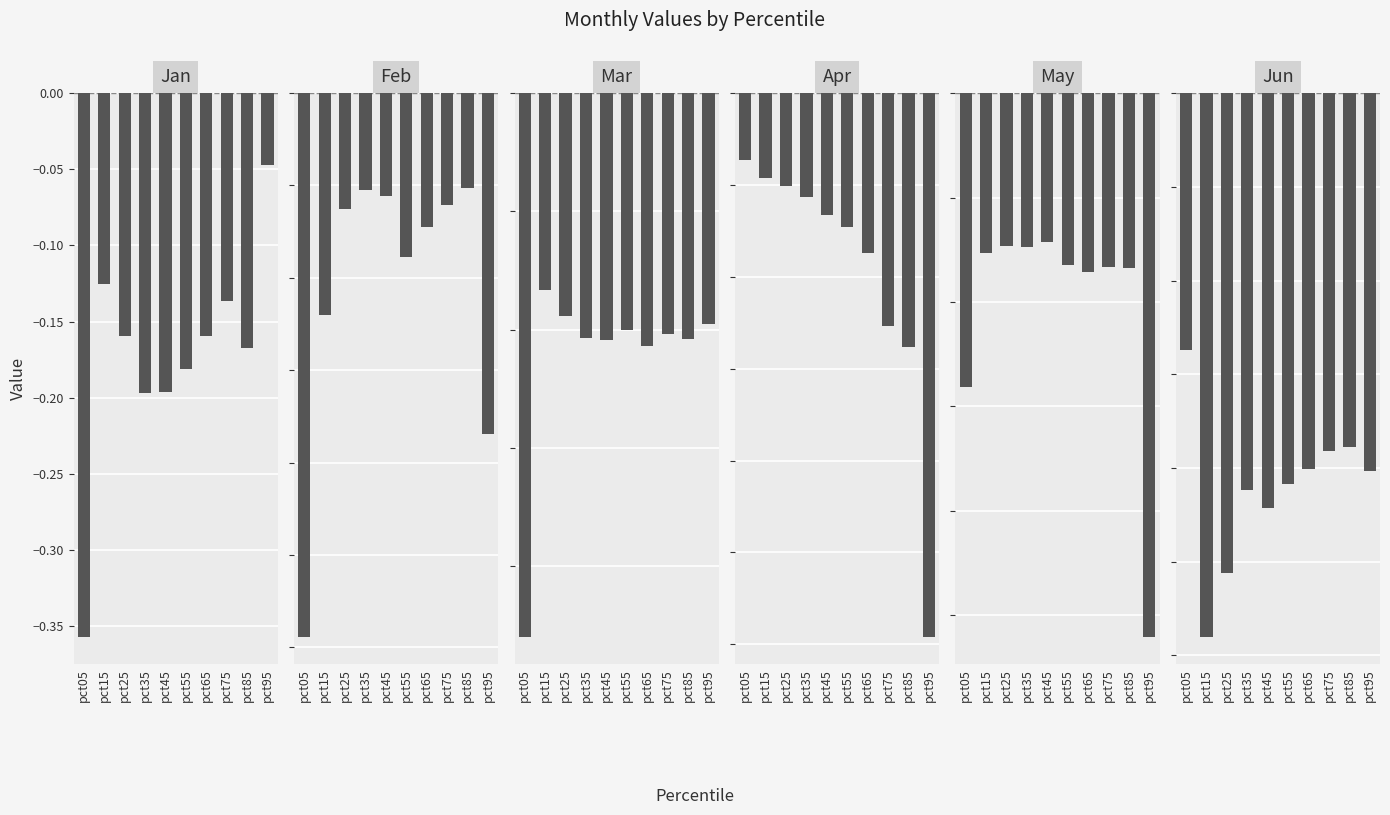

How many distinct data groups are displayed?

6